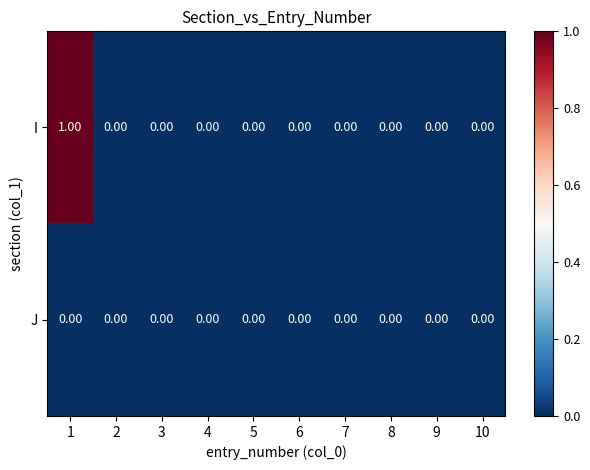

List the series in order of their peak value, highest first.

I, J